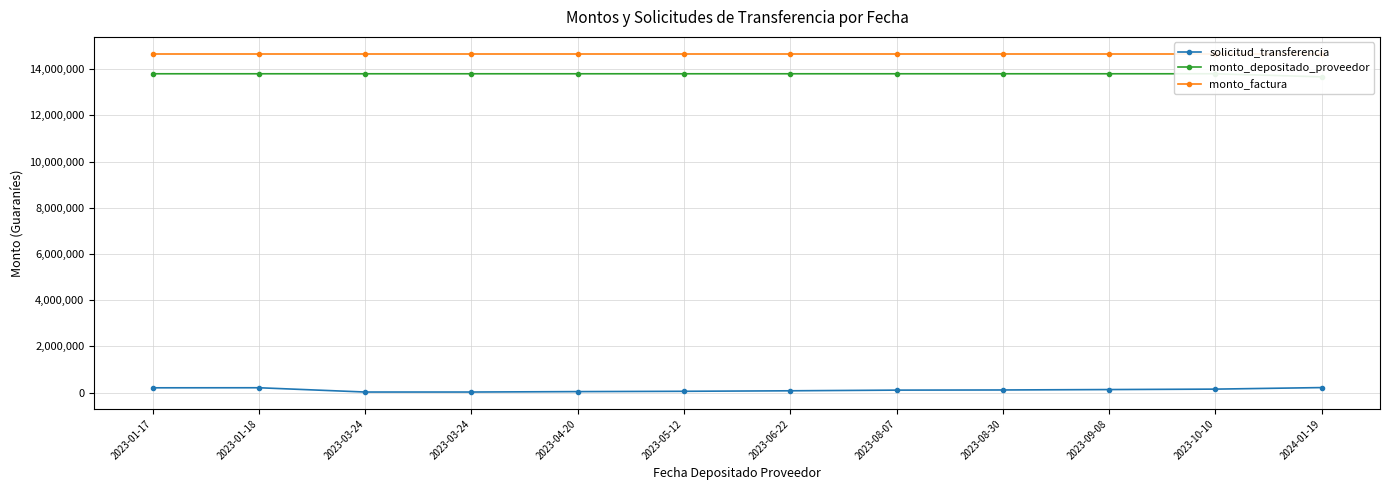

True or false: monto_depositado_proveedor and solicitud_transferencia cross at least once.

False